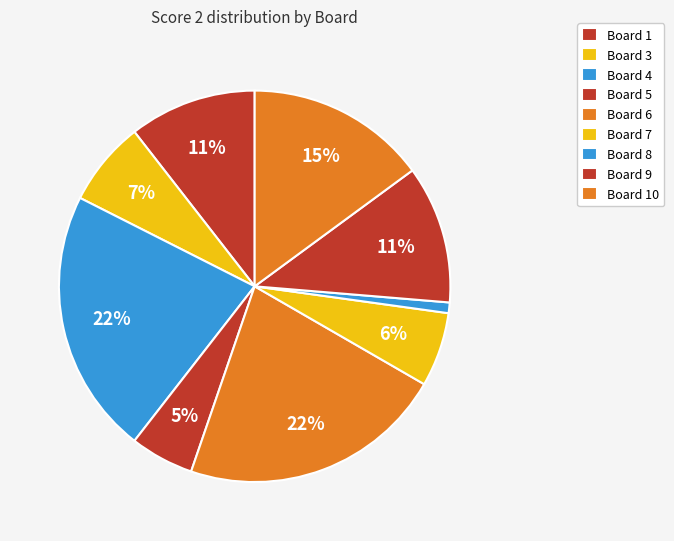

Is it true that Board 6 is 30% of the pie?

False